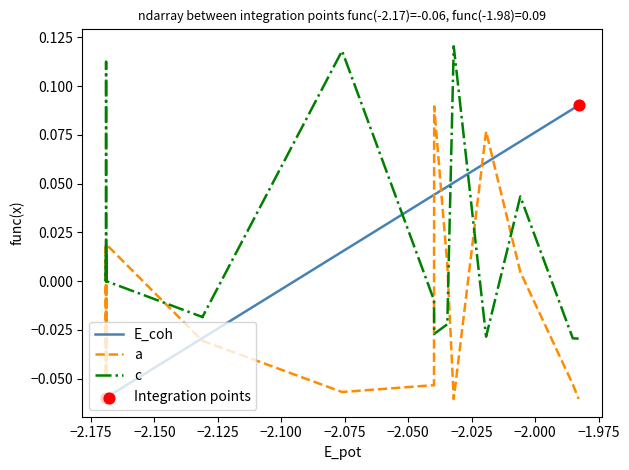

Which series has the largest Y range (max minus min)?

E_coh